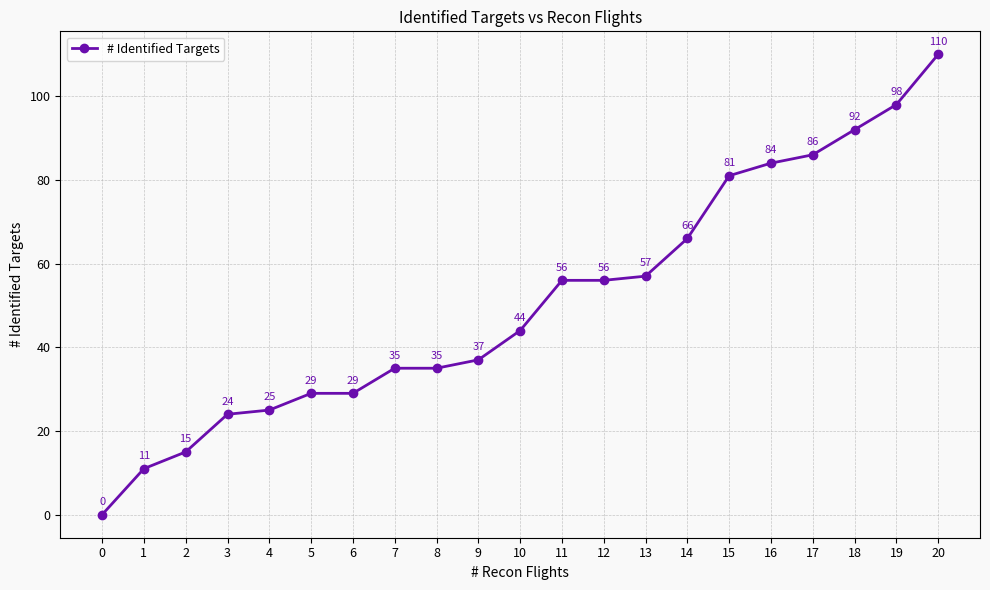

Does the chart have visible grid lines?

Yes